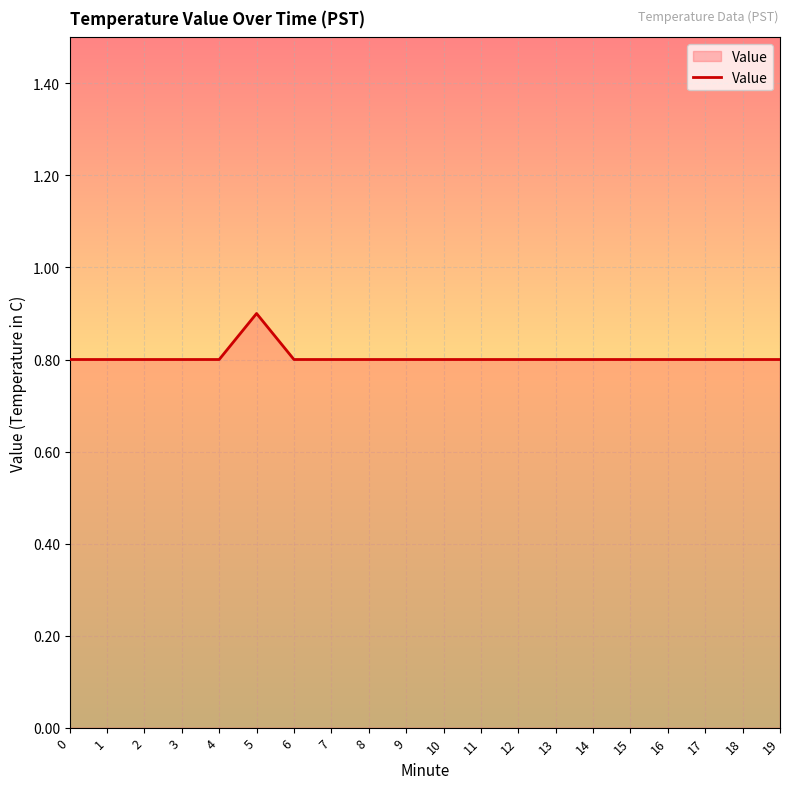

Is it true that the value at 11 is 0.8?

True